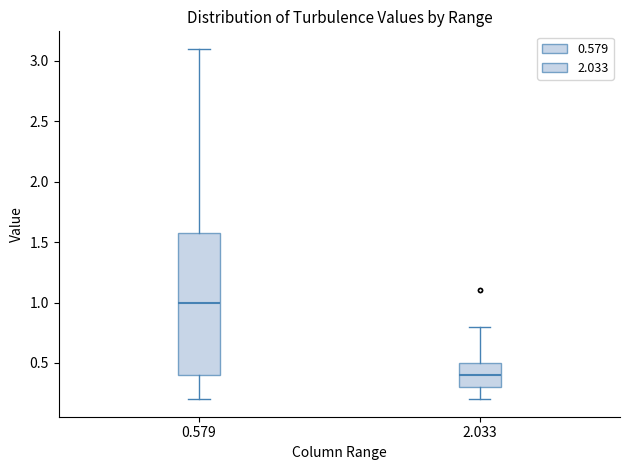

Which box has the highest median line?

0.579